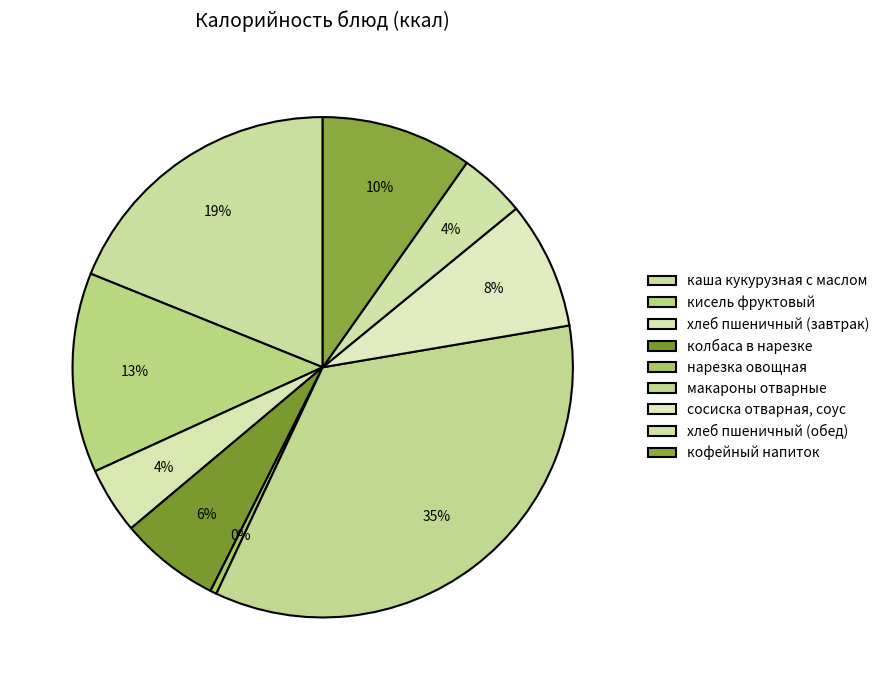

How many segments does this pie chart have?

9